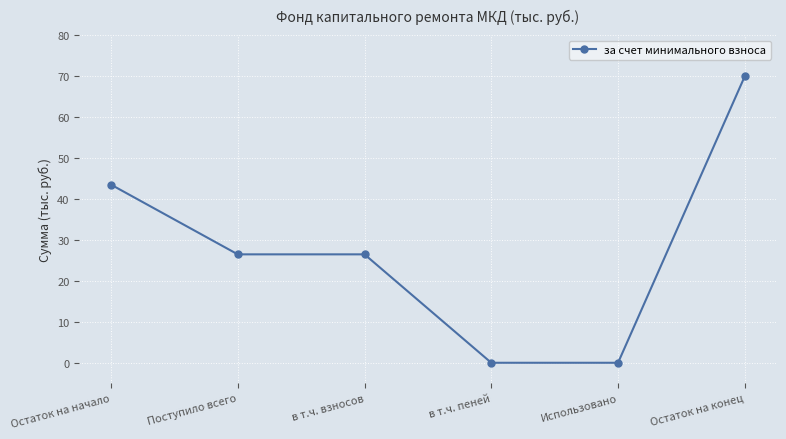

How many lines are shown in the chart?

1